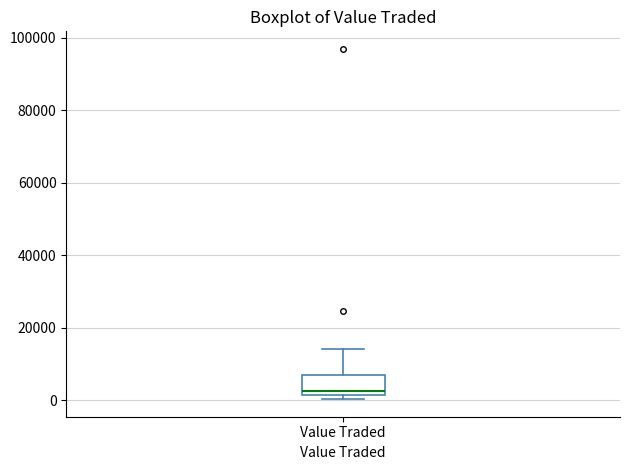

Read this box plot against the y-axis: the position of the median line, the range covered by the box, and the ends of both whiskers. The values are not printed on the chart, so give them approximately, as read against the axis.

median 2000 (just above the box's lower edge), box 2000 to 6000, whiskers 0 to 14000